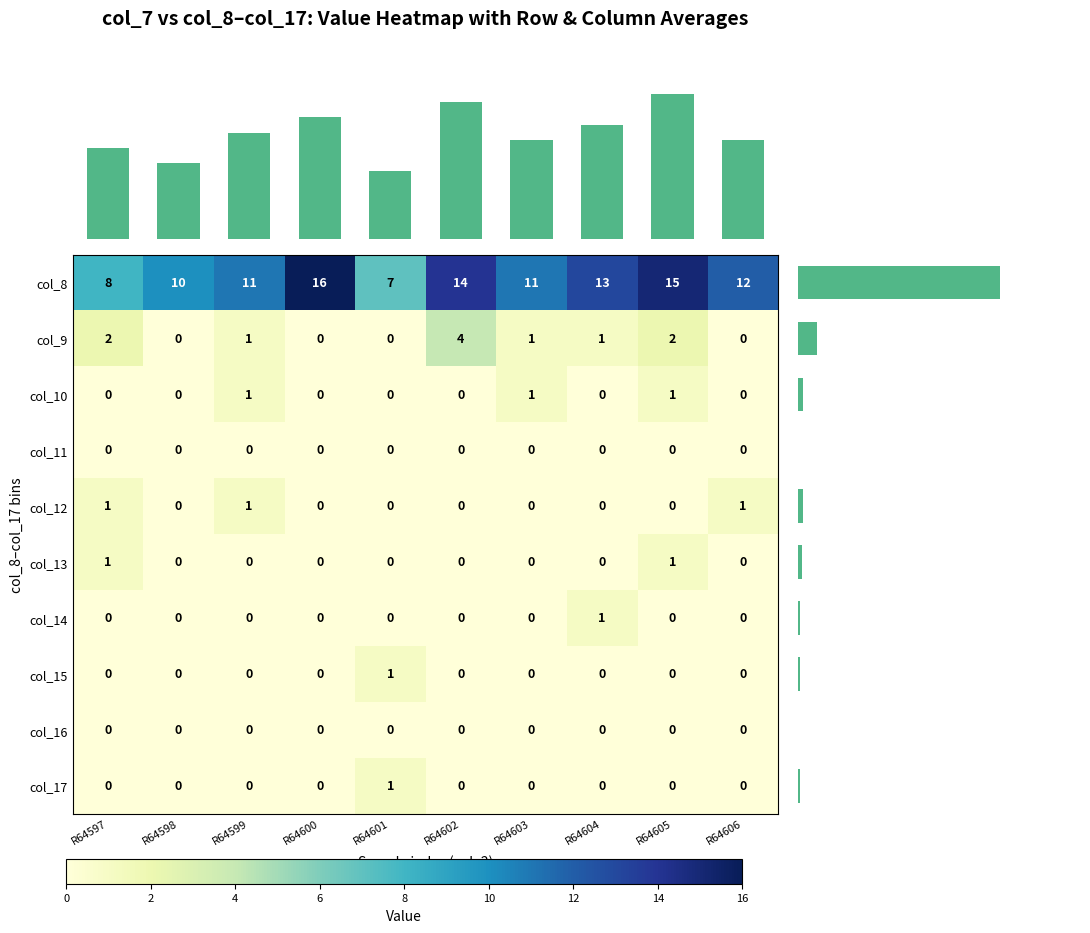

Is the value of col_16 at R64603 greater than the value of col_12 at R64606?

No